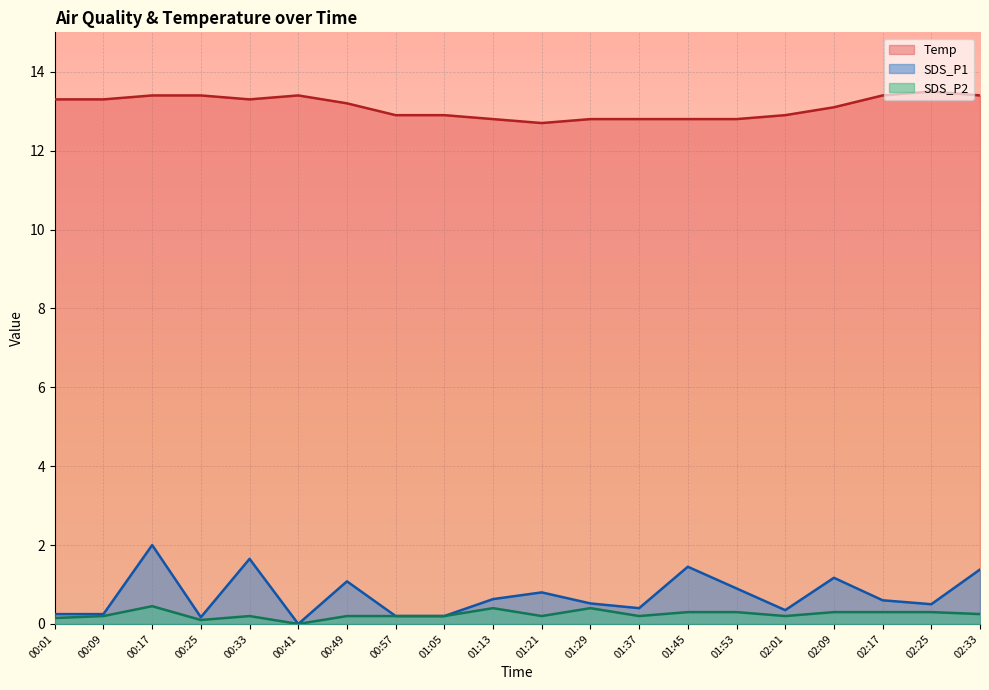

True or false: SDS_P2 and Temp intersect in this chart.

False